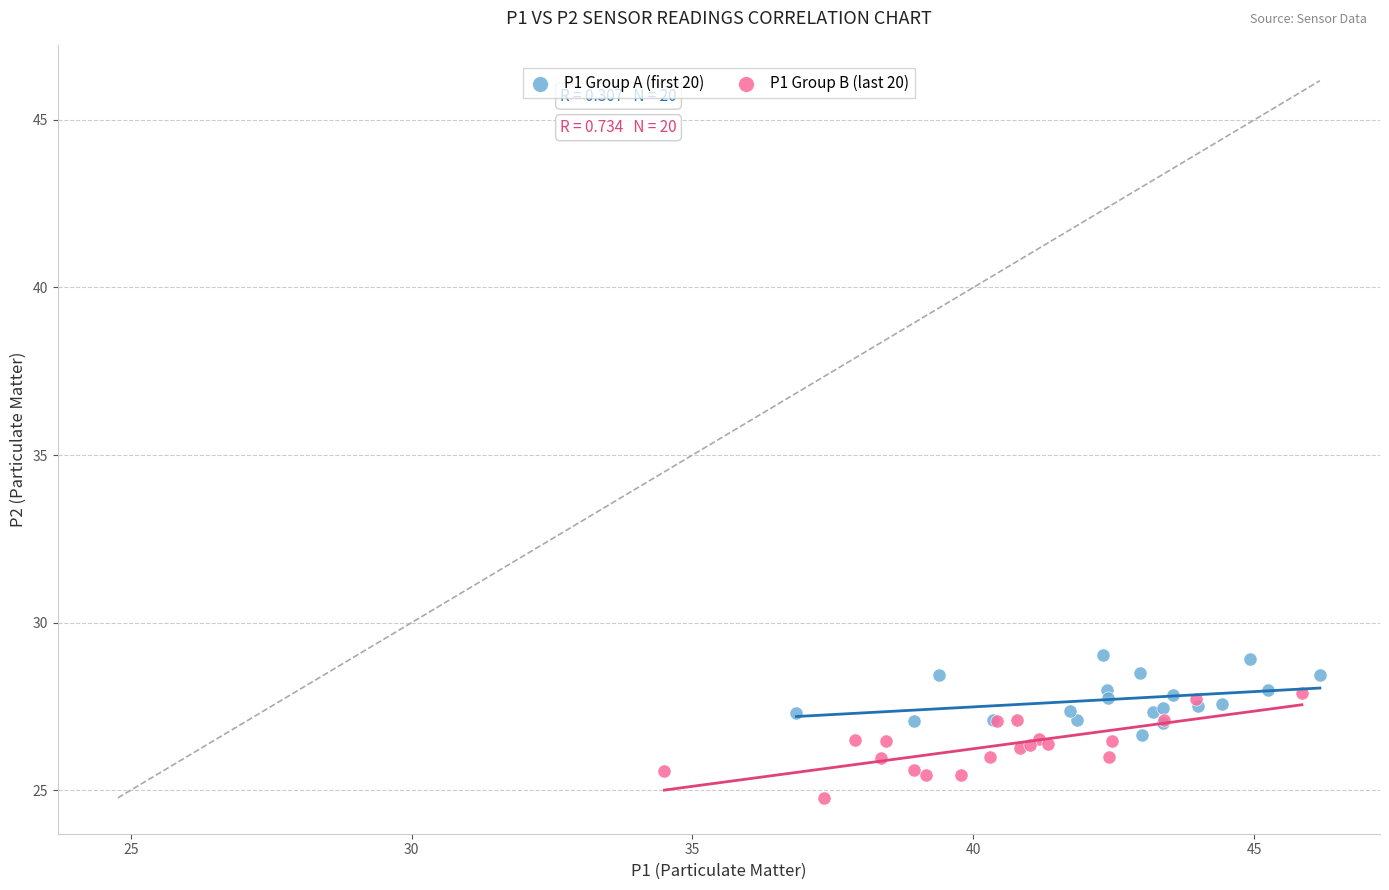

Which series reaches the minimum Y coordinate?

P1 Group B (last 20)